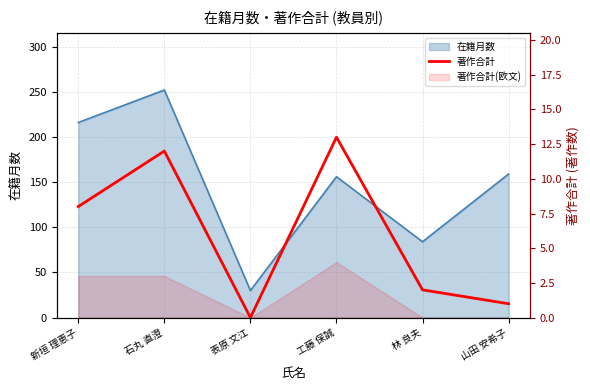

How many data points are above 8?

2